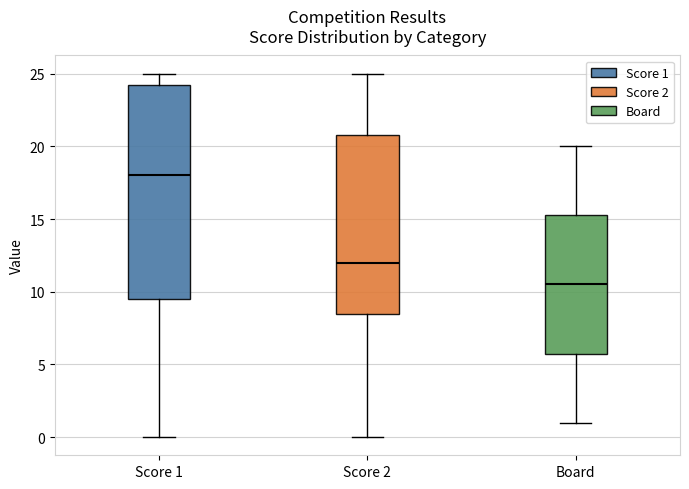

Which box's median line is the highest?

Score 1